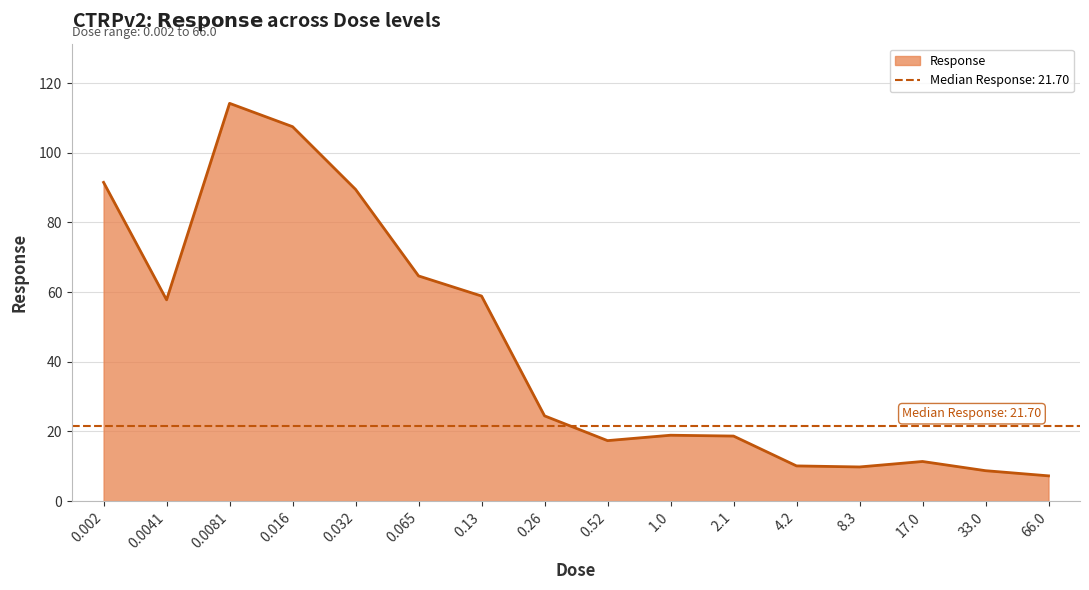

What is the value of the 2nd point from the left?

57.8